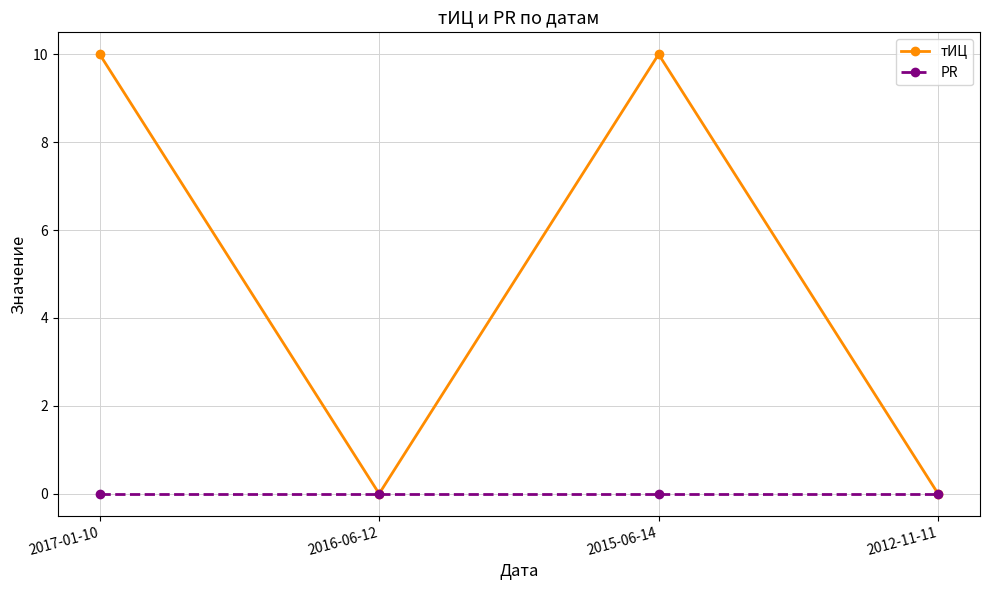

Which series has the largest range (max minus min)?

тИЦ